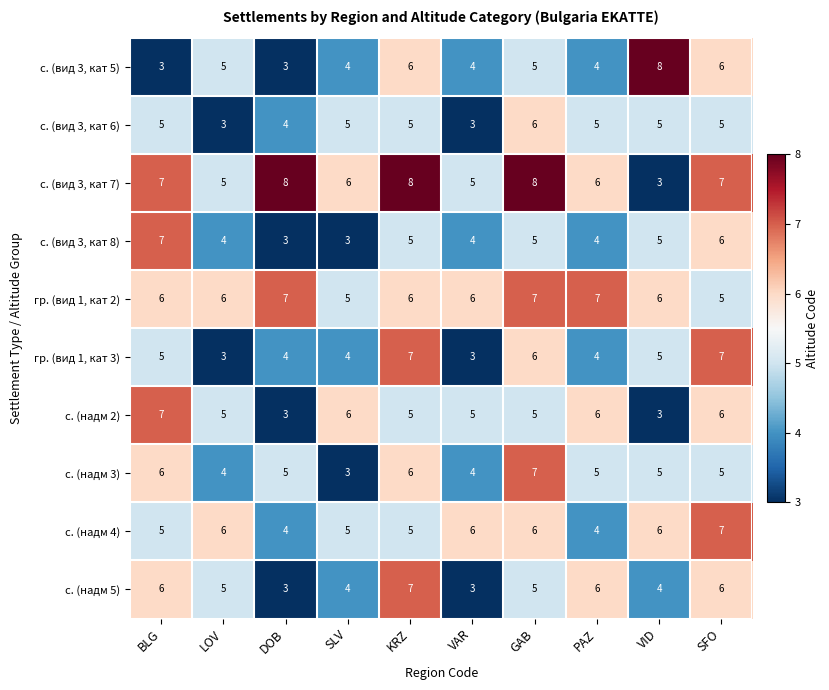

How many с. (надм 2) values are between 5 and 6?

7